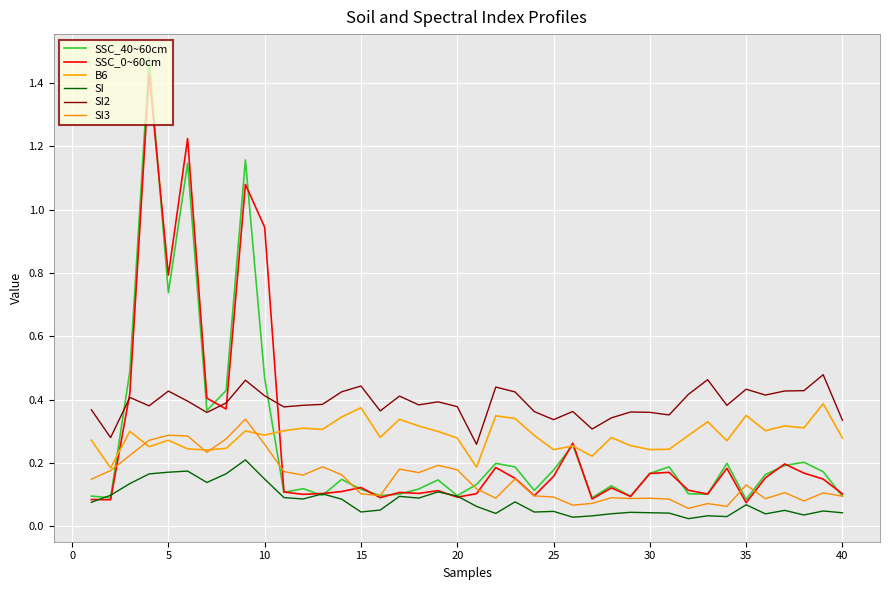

How many SI2 values are between 0 and 1?

40